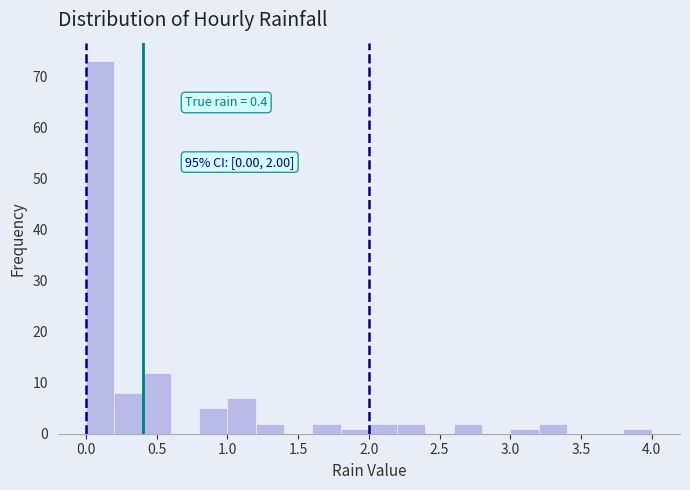

Over which range of the x-axis is the bar tallest?

0.0 to 0.2